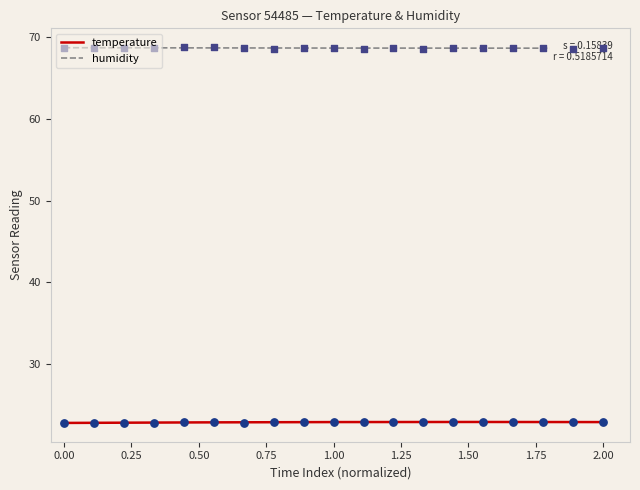

Which series reaches the minimum Y coordinate?

temperature